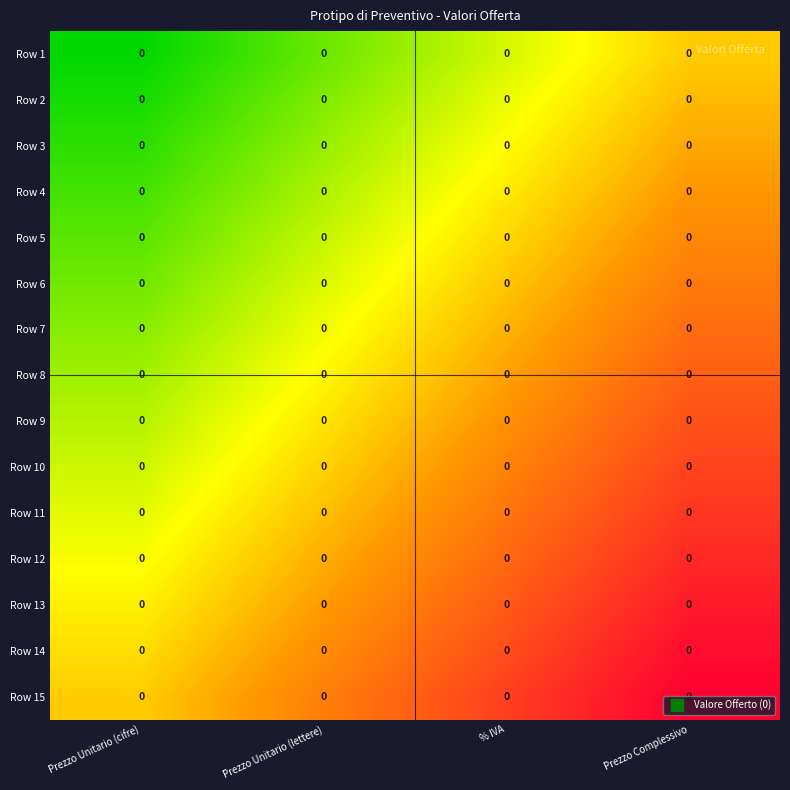

At which label does Row 12 reach its minimum?

Prezzo Unitario (cifre)